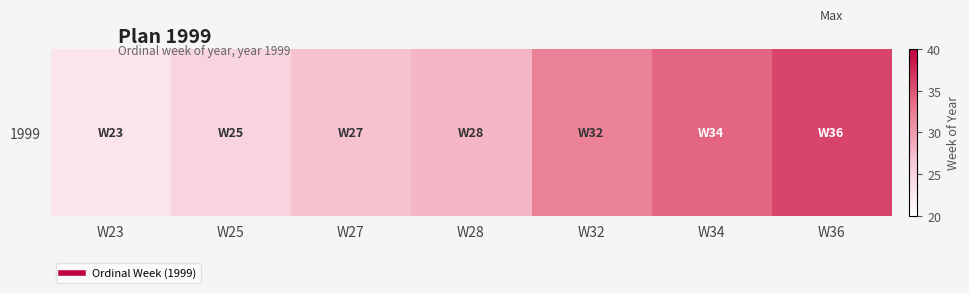

The value at W28 is 28. True or false?

True